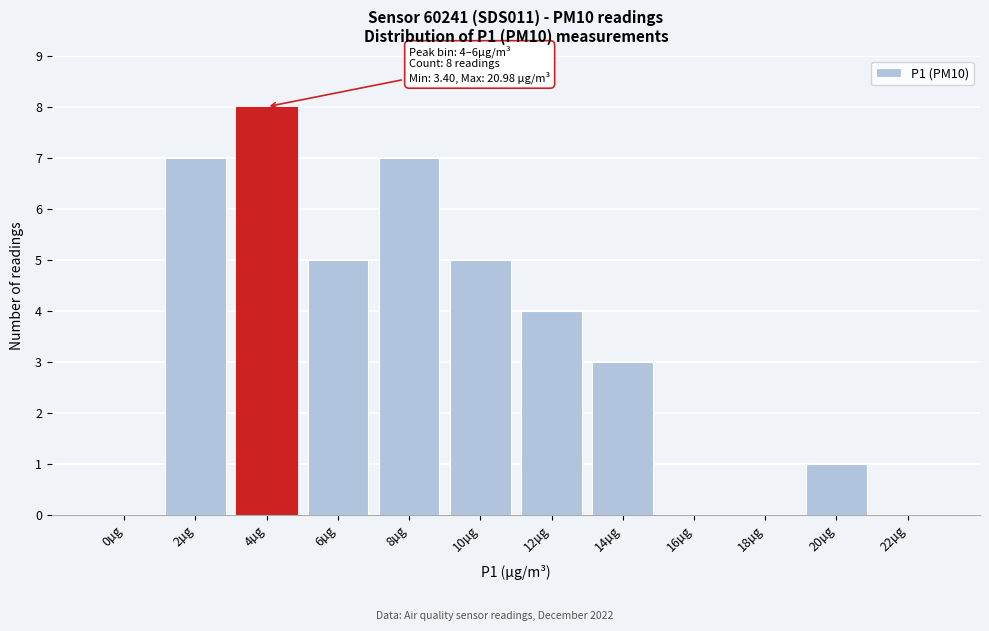

Reading left to right, extract all data points from this chart.

0µg=0	2µg=7	4µg=8	6µg=5	8µg=7	10µg=5	12µg=4	14µg=3	16µg=0	18µg=0	20µg=1	22µg=0